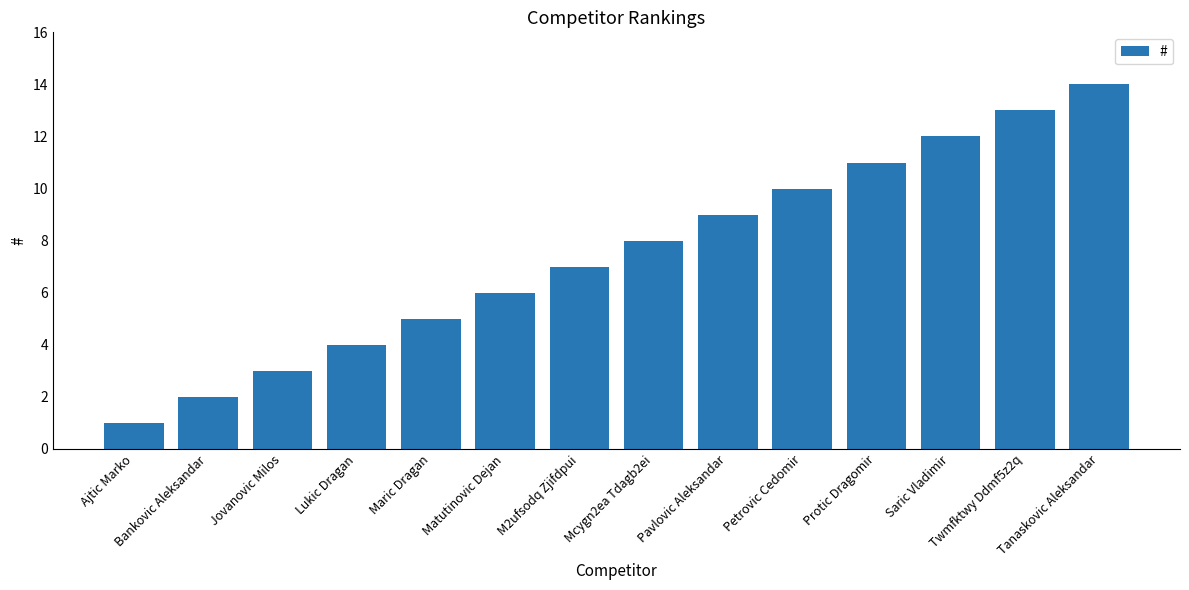

What is the ratio of the value at Lukic Dragan to the value at Tanaskovic Aleksandar?

0.3